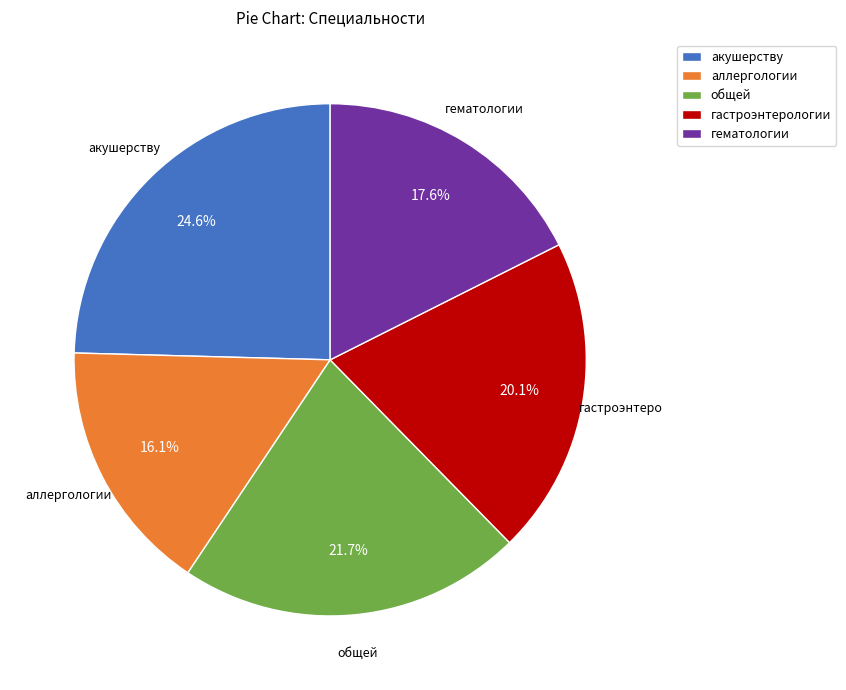

Is the sum of гастроэнтерологии and аллергологии greater than half?

No